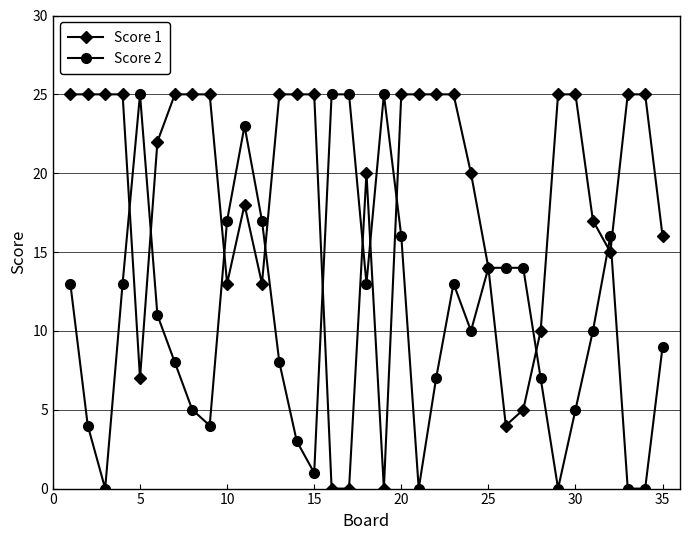

How many lines are shown in the chart?

2